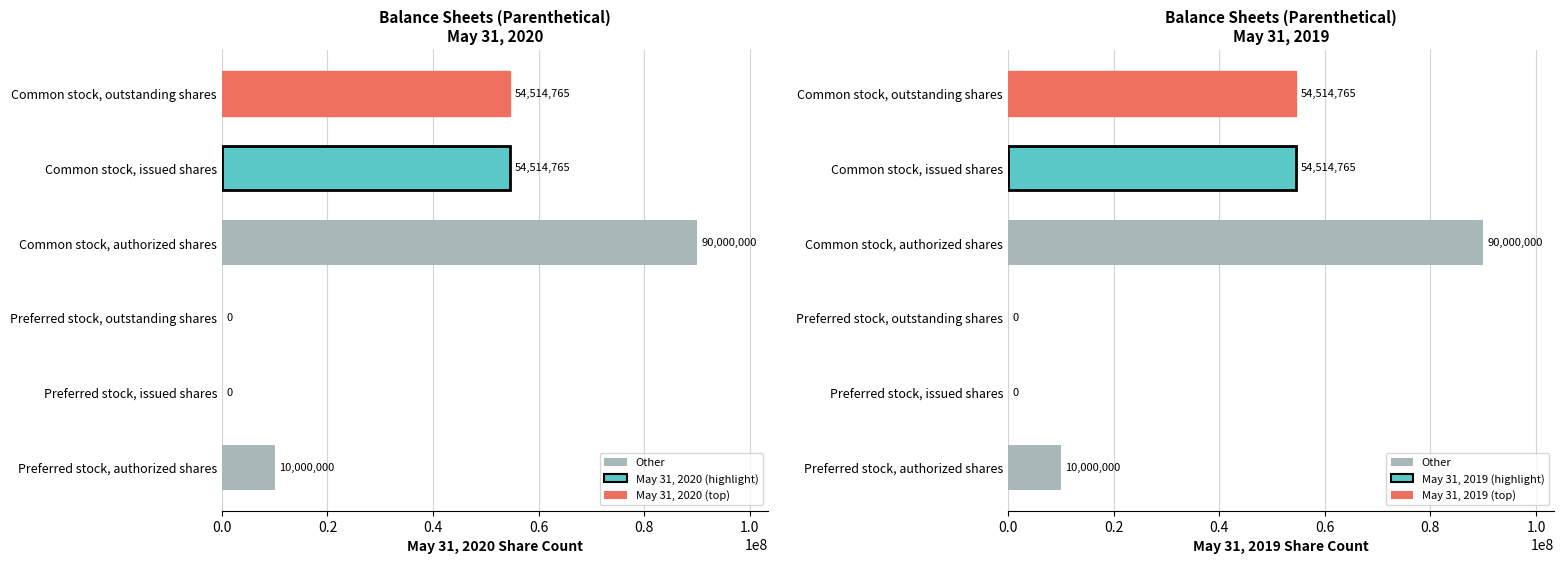

What position from the left is Common stock, outstanding shares?

6